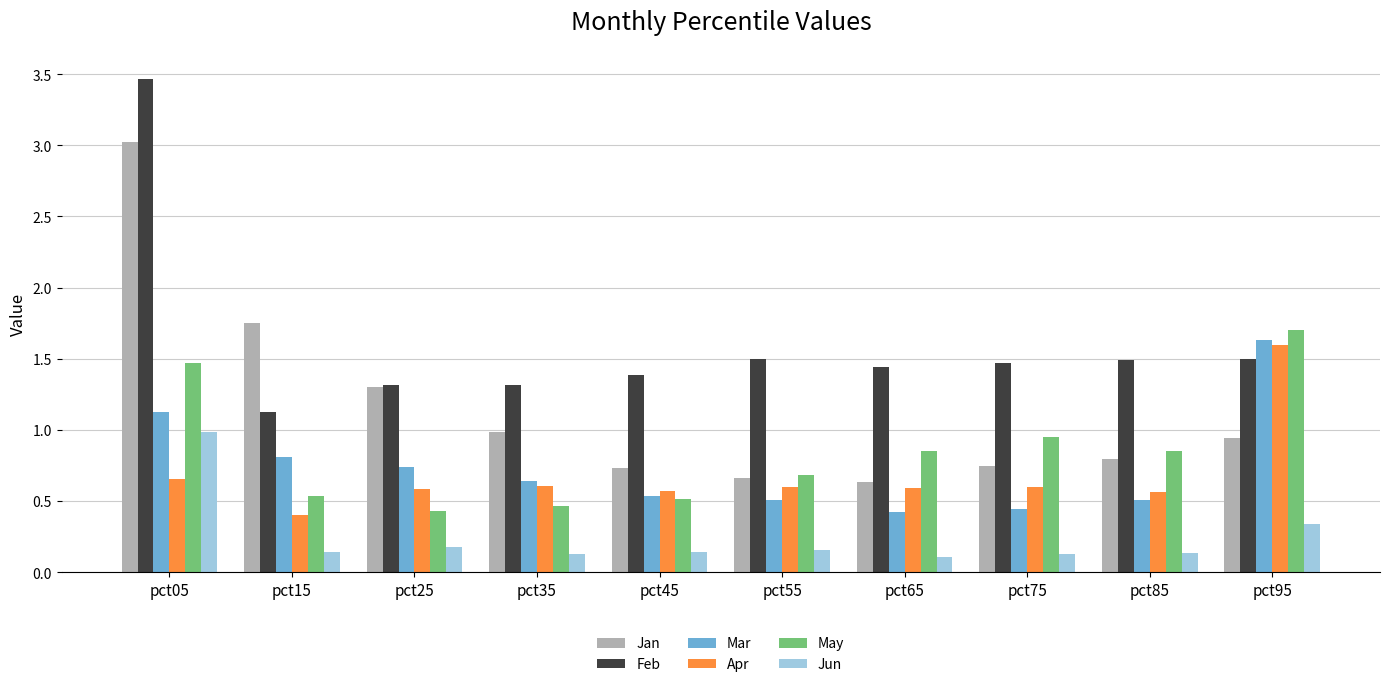

Does the chart contain any negative values?

No